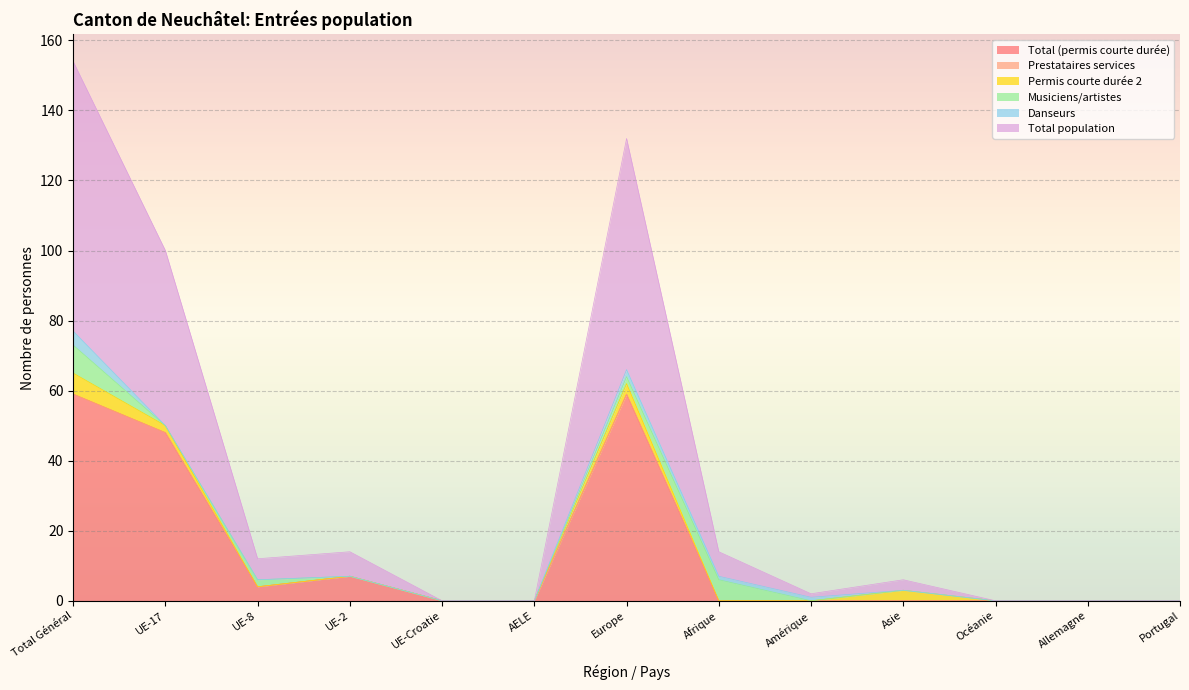

Between Total Général and Océanie, which series saw the biggest shift?

Total population